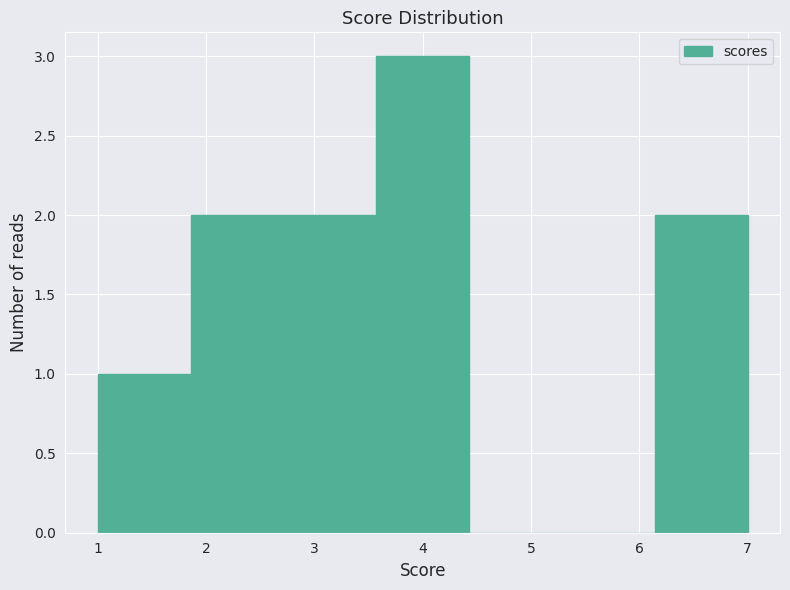

Reading left to right, list every bar in this chart as the range it spans on the x-axis followed by its height. Neither the bar edges nor the heights are printed on the chart, so give them approximately, as read against the axes.

1.0 to 1.9: 1
1.9 to 2.7: 2
2.7 to 3.6: 2
3.6 to 4.4: 3
4.4 to 5.3: 0
5.3 to 6.1: 0
6.1 to 7.0: 2